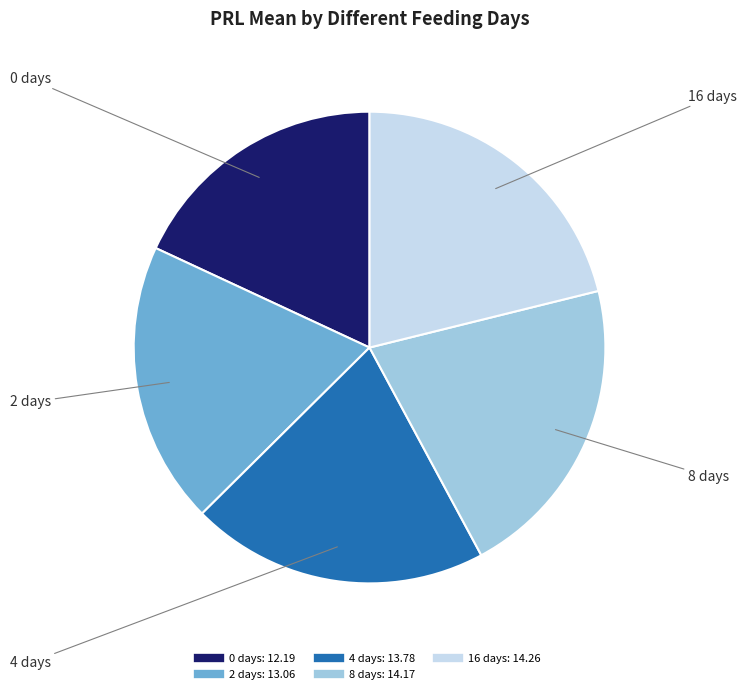

How many segments does this pie chart have?

5